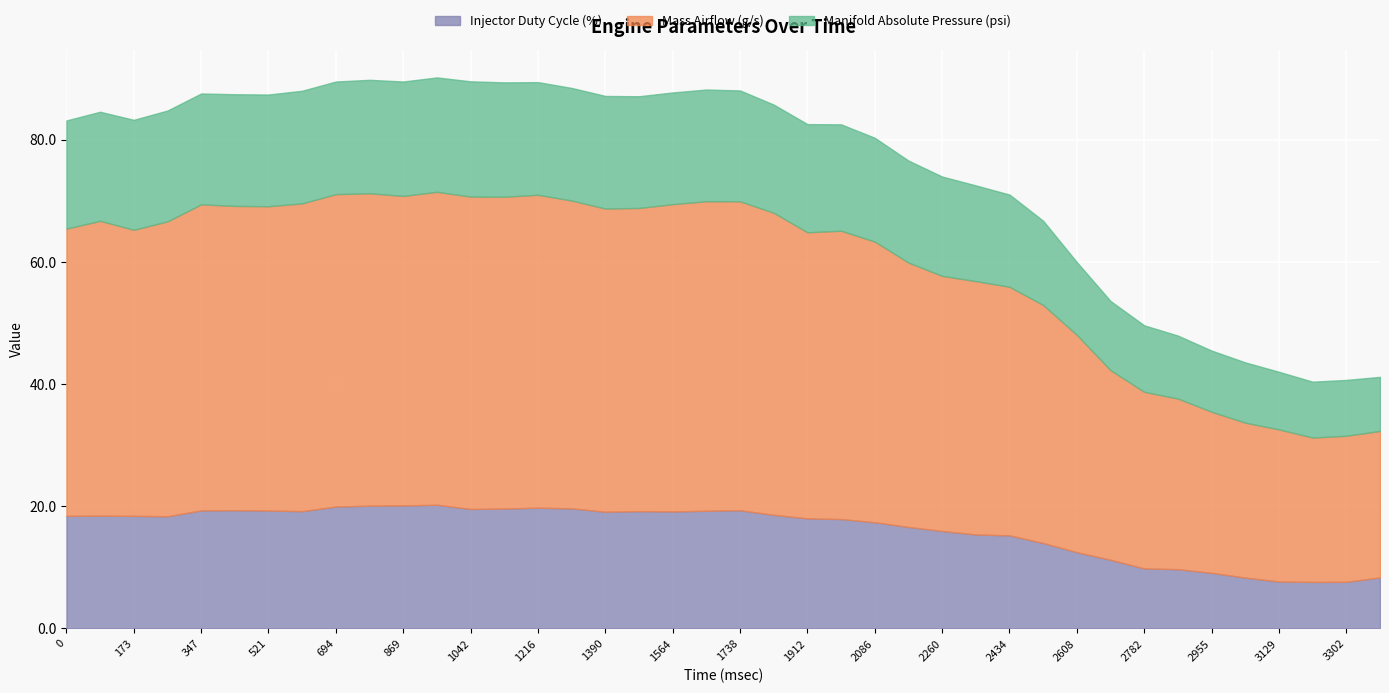

What is the difference between the maximum and minimum values in the Manifold Absolute Pressure (psi) series?

10.0